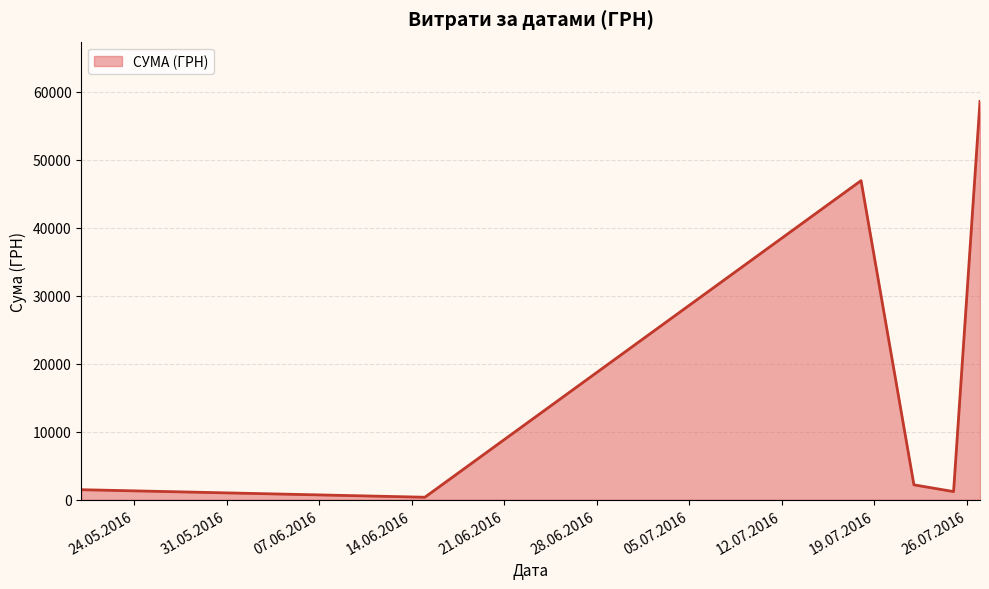

True or false: the data has more than 2 interior local peaks.

False